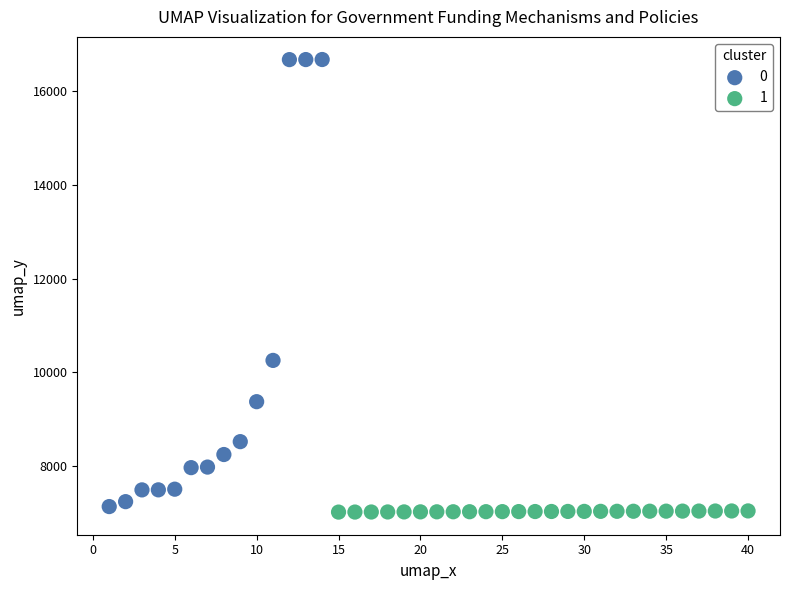

Which series reaches the maximum Y coordinate?

0